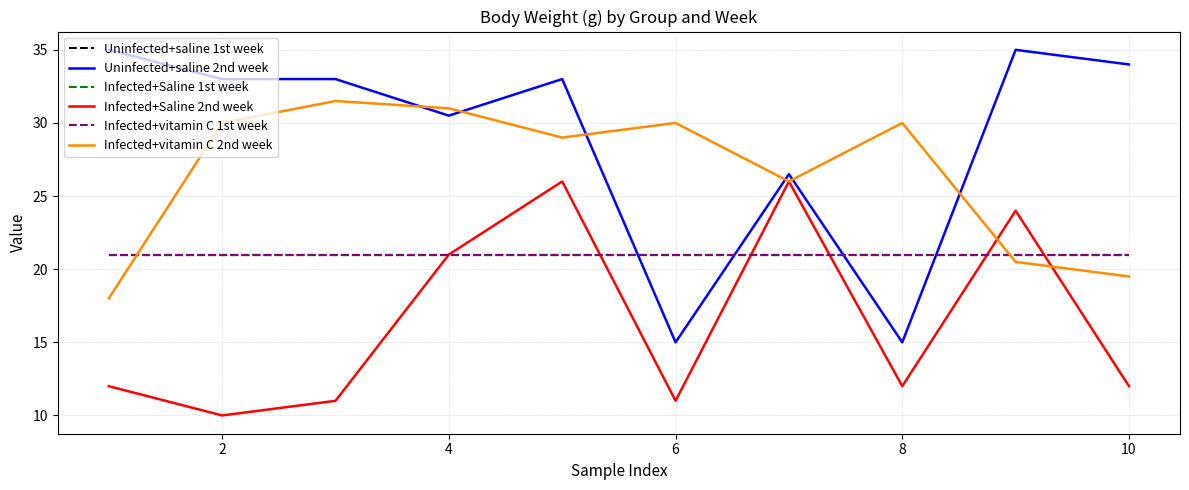

Rank the series by their maximum value, from highest to lowest.

Uninfected+saline 2nd week, Infected+vitamin C 2nd week, Infected+Saline 2nd week, Uninfected+saline 1st week, Infected+Saline 1st week, Infected+vitamin C 1st week